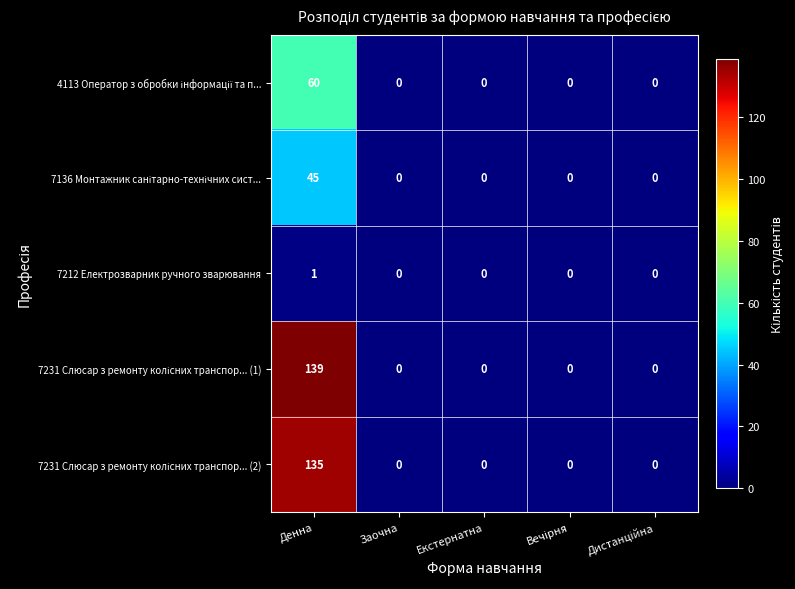

The 7212 Електрозварник ручного зварювання series shows 0 at Екстернатна. True or false?

True